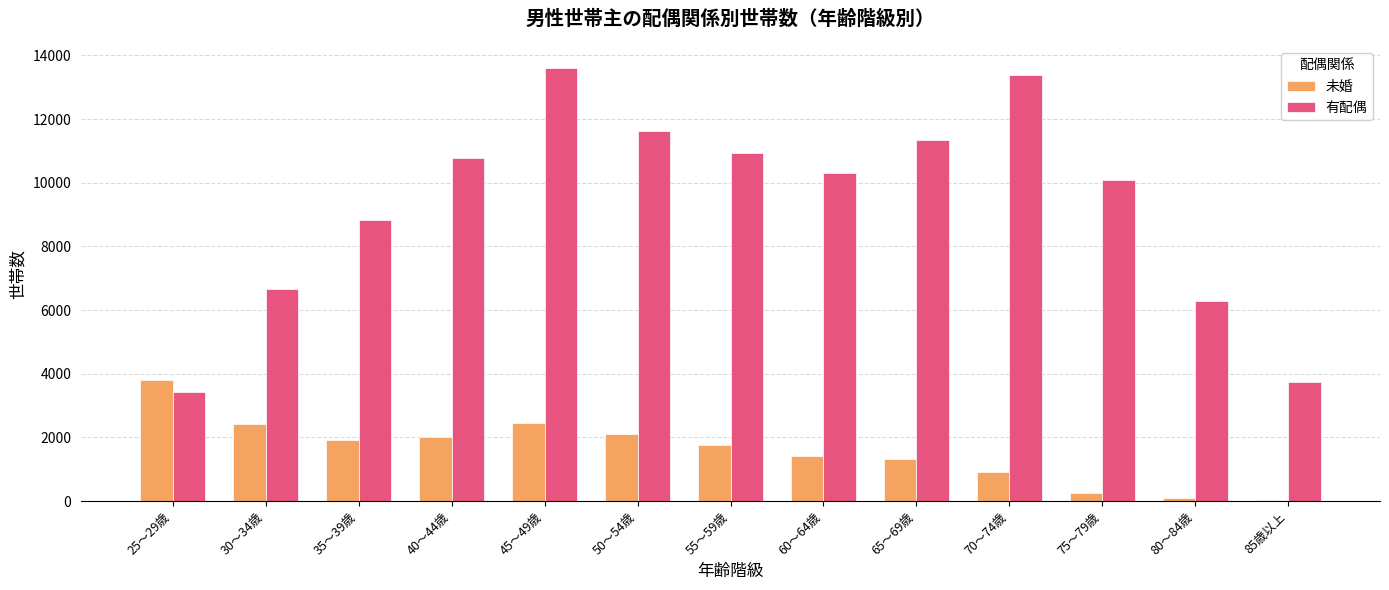

How many distinct data groups are displayed?

2